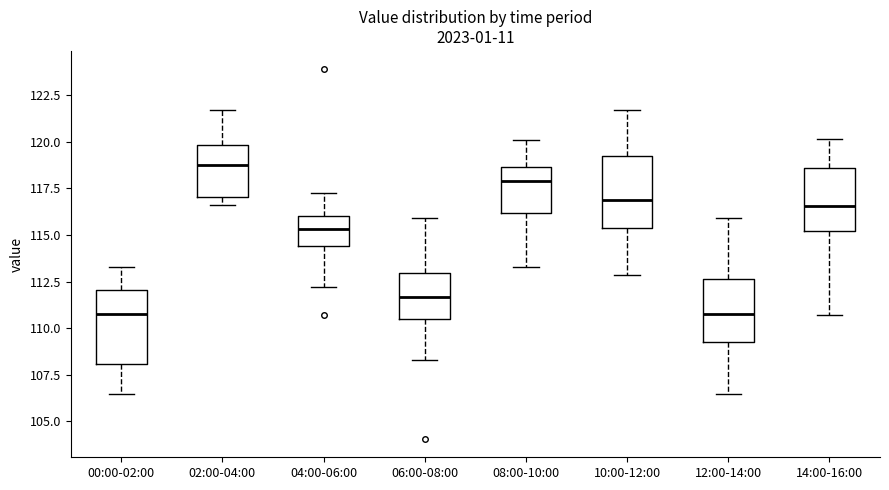

Reading left to right, transcribe this box plot: for each box, give where its median line is, the range the box spans, and where its two whiskers end, as read against the y-axis. The values are not printed on the chart, so give them approximately, as read against the axis.

00:00-02:00: median 111.0, box 108.0 to 112.0, whiskers 106.5 to 113.5
02:00-04:00: median 118.5, box 117.0 to 120.0, whiskers 116.5 to 121.5
04:00-06:00: median 115.5, box 114.5 to 116.0, whiskers 112.0 to 117.5
06:00-08:00: median 111.5, box 110.5 to 113.0, whiskers 108.5 to 116.0
08:00-10:00: median 118.0, box 116.0 to 118.5, whiskers 113.5 to 120.0
10:00-12:00: median 117.0, box 115.5 to 119.0, whiskers 113.0 to 121.5
12:00-14:00: median 111.0, box 109.5 to 112.5, whiskers 106.5 to 116.0
14:00-16:00: median 116.5, box 115.0 to 118.5, whiskers 110.5 to 120.0